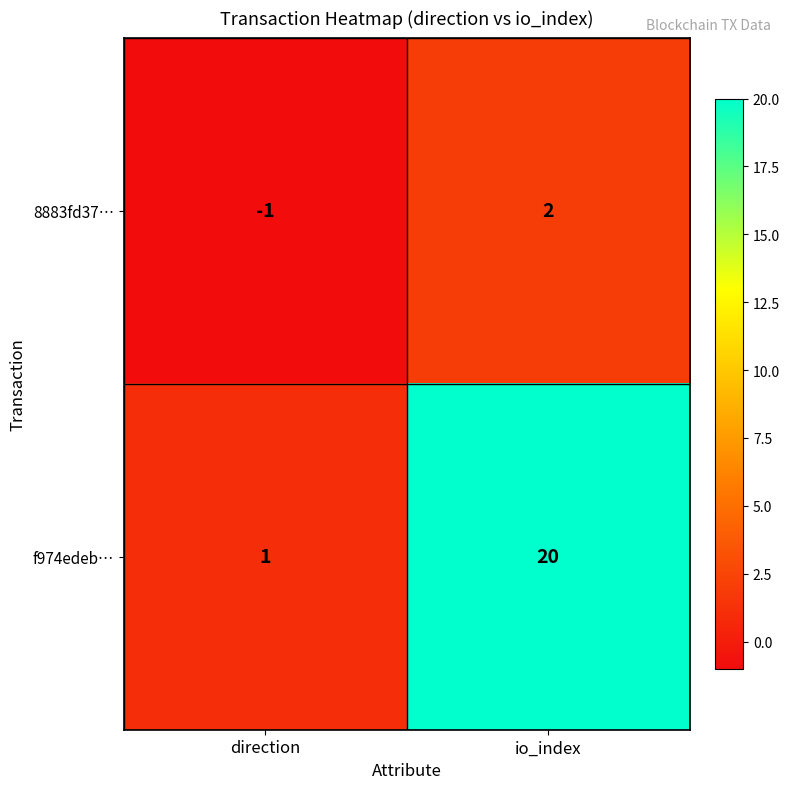

Reading left to right, transcribe all the data shown in this chart.

8883fd37…: direction=-1	io_index=2
f974edeb…: direction=1	io_index=20